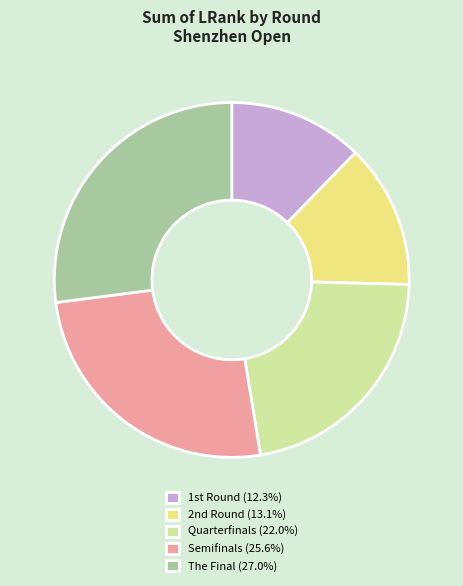

Count the number of slices in the pie.

5